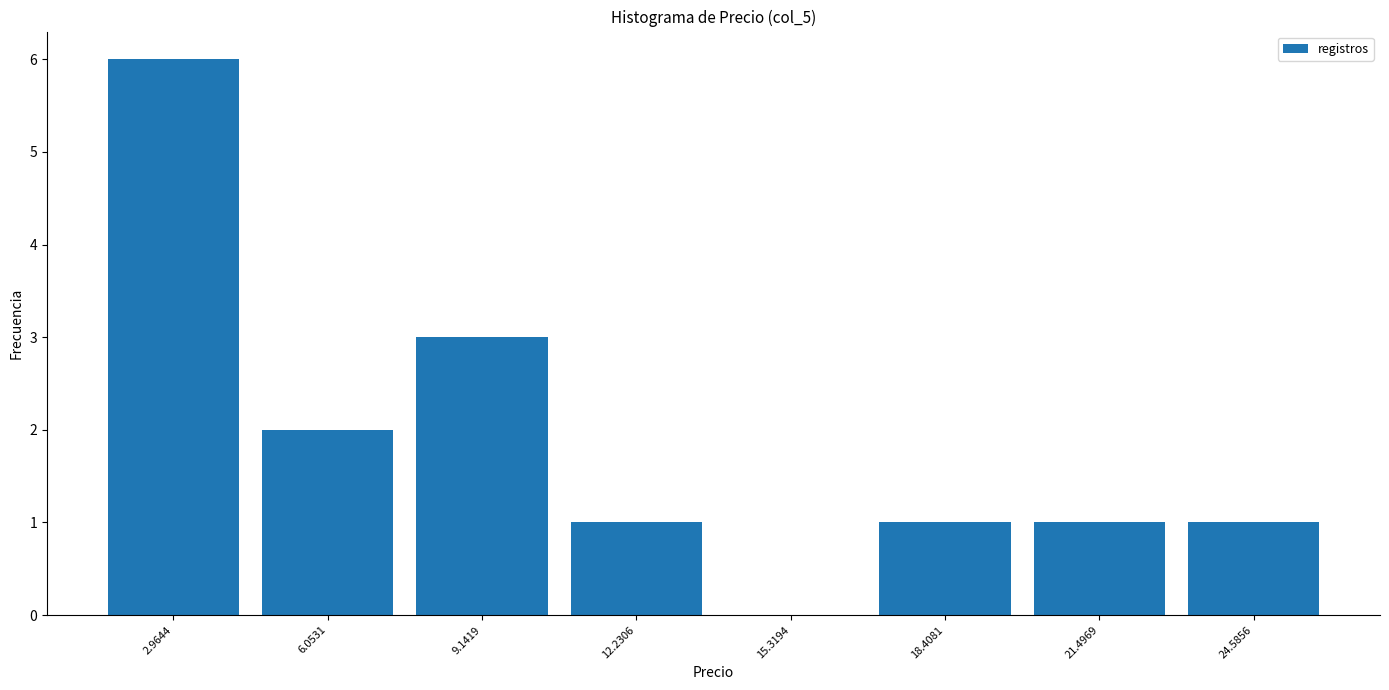

Reading left to right, transcribe this chart: for each bar, give the range it covers on the x-axis and its height. Neither the bar edges nor the heights are printed on the chart, so give them approximately, as read against the axes.

1.5 to 4.5: 6
4.5 to 7.5: 2
7.5 to 10.5: 3
10.5 to 14.0: 1
14.0 to 17.0: 0
17.0 to 20.0: 1
20.0 to 23.0: 1
23.0 to 26.0: 1